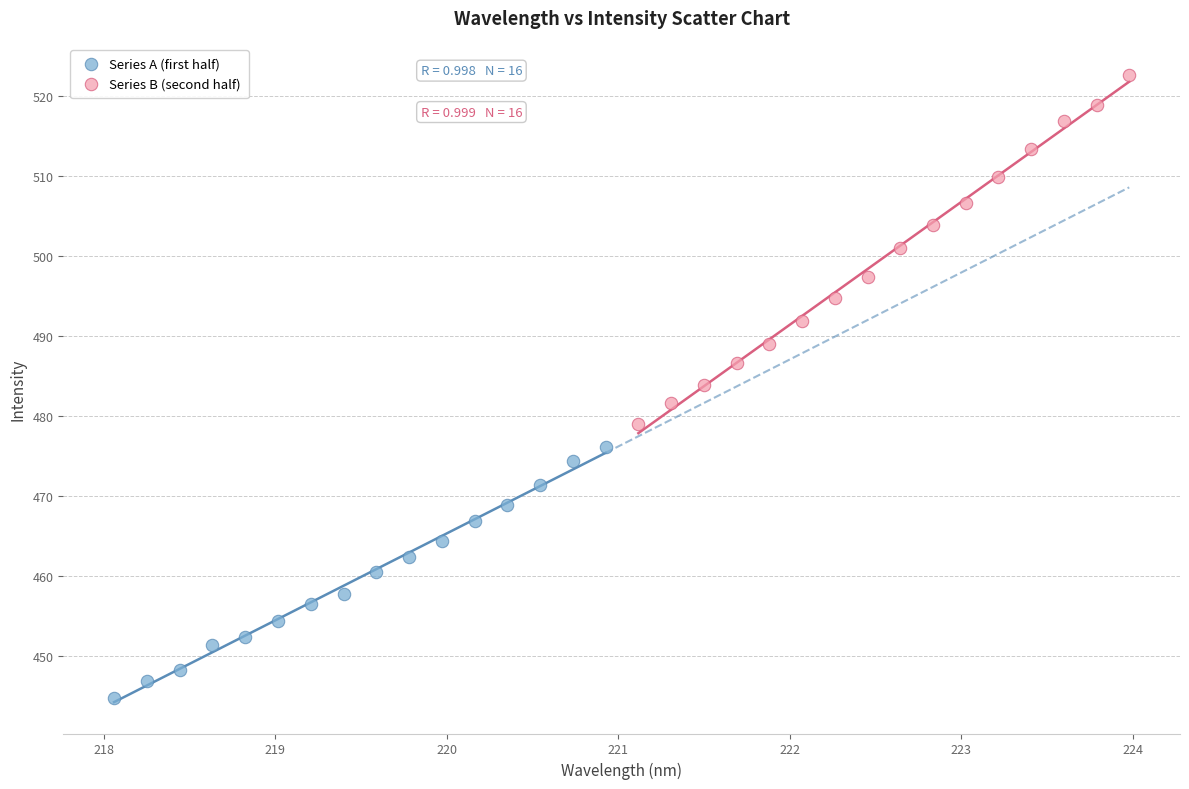

Which series contains the lowest Y value?

Series A (first half)